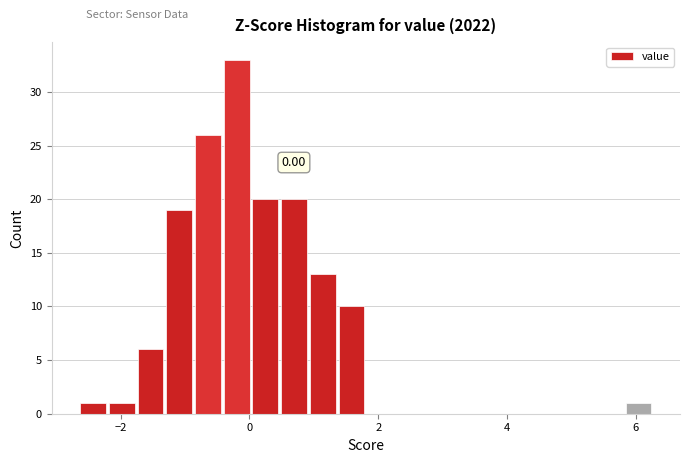

Around what value on the x-axis is the tallest bar? Give the approximate position of its centre, as read against the axis.

-0.2